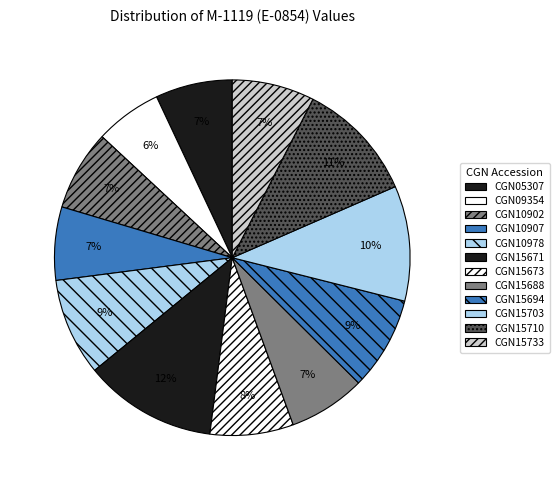

How many slices are in this pie chart?

12